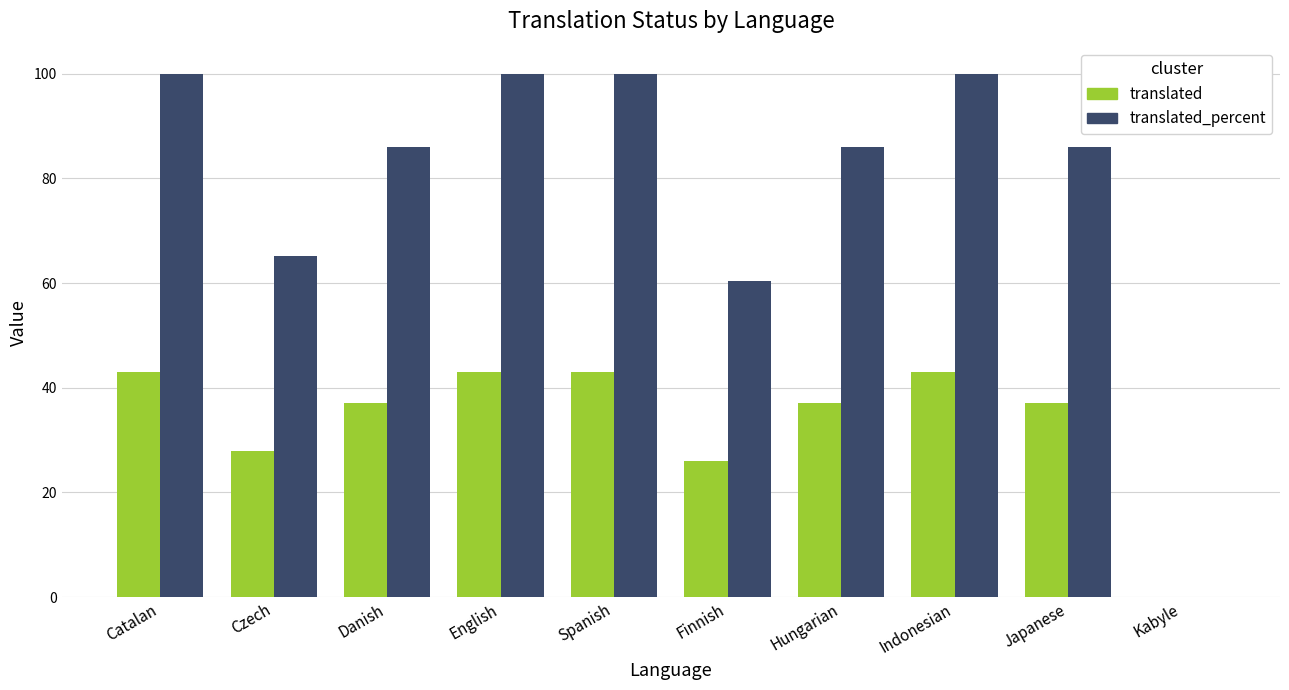

Reading left to right, extract all data points from this chart.

translated: 43.0	28.0	37.0	43.0	43.0	26.0	37.0	43.0	37.0	0.0
translated_percent: 100.0	65.1	86.0	100.0	100.0	60.4	86.0	100.0	86.0	0.0